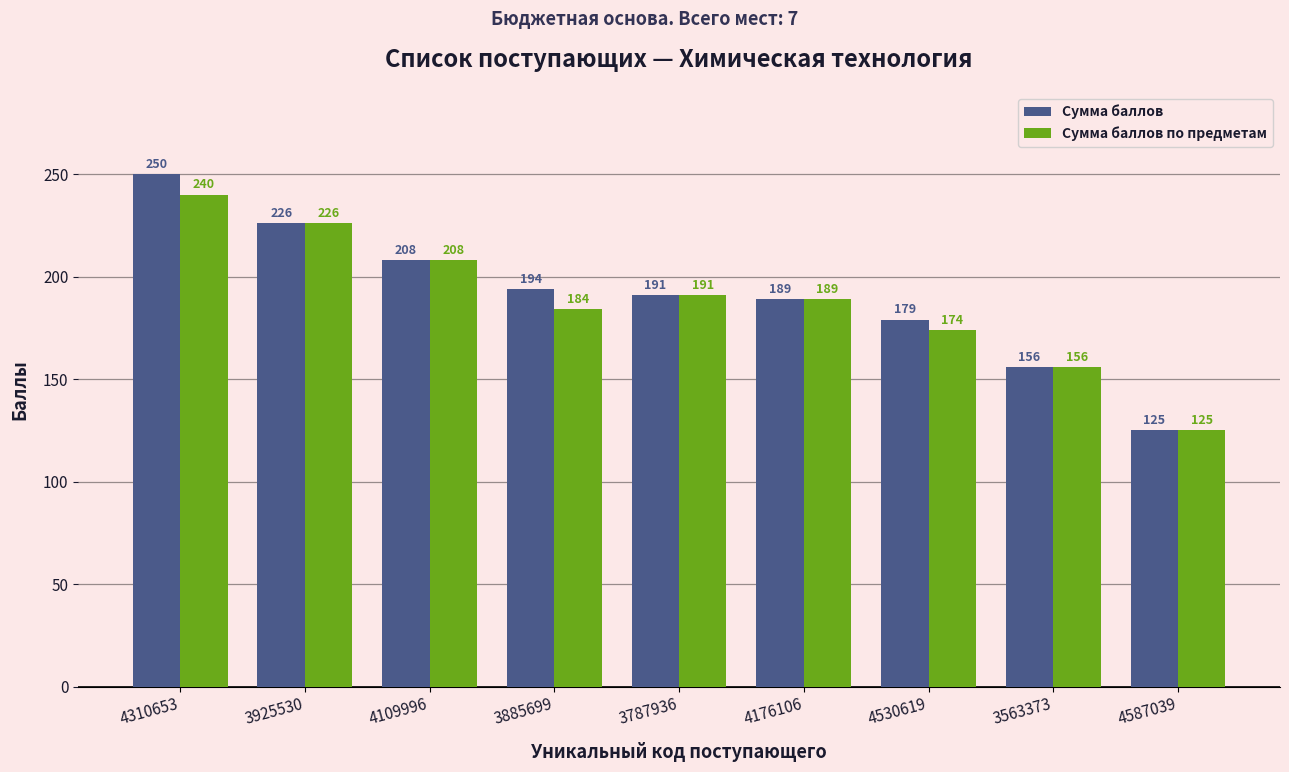

Count the number of data series in this chart.

2